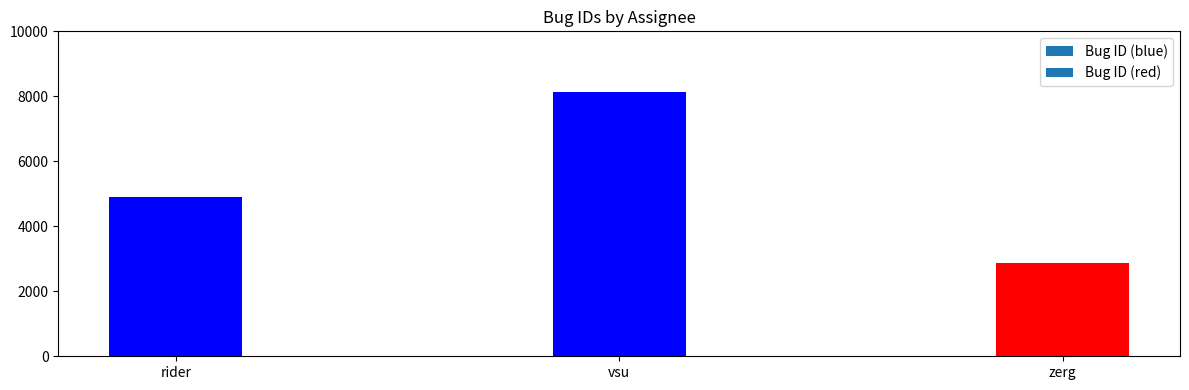

What is the greatest value displayed?

8139